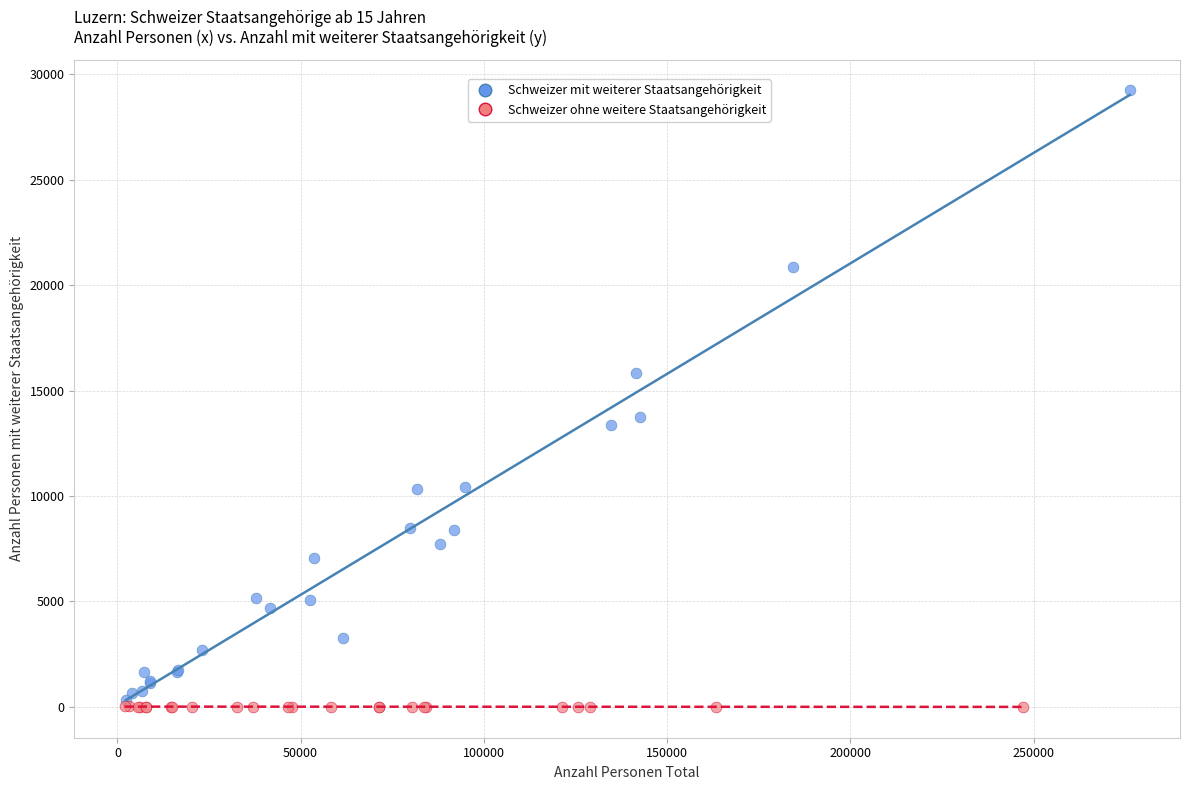

Which series contains the highest Y value?

Schweizer mit weiterer Staatsangehörigkeit